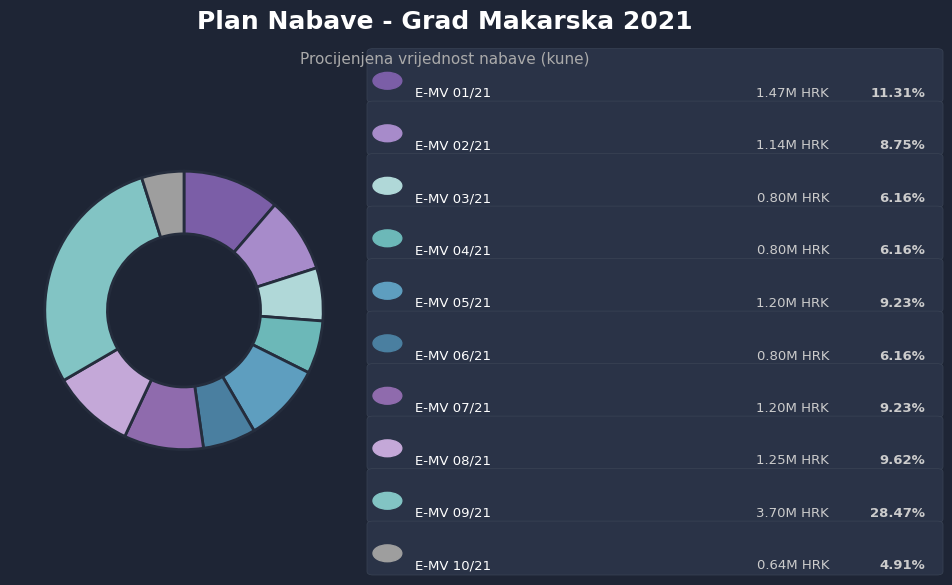

Rank the categories by value from lowest to highest.

E-MV 10/21, E-MV 03/21, E-MV 04/21, E-MV 06/21, E-MV 02/21, E-MV 05/21, E-MV 07/21, E-MV 08/21, E-MV 01/21, E-MV 09/21